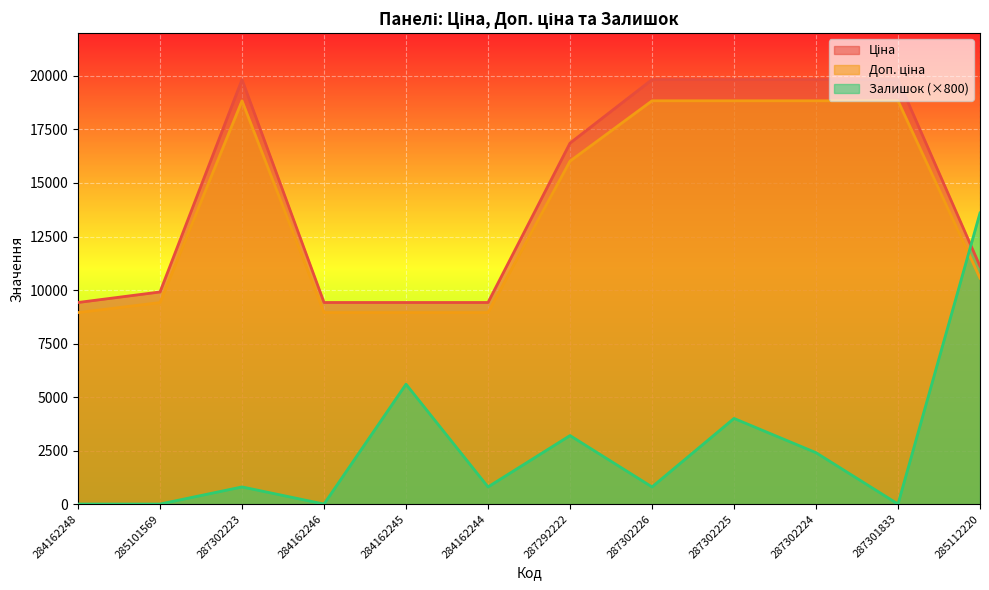

What is the label of the 1st point from the left?

284162248